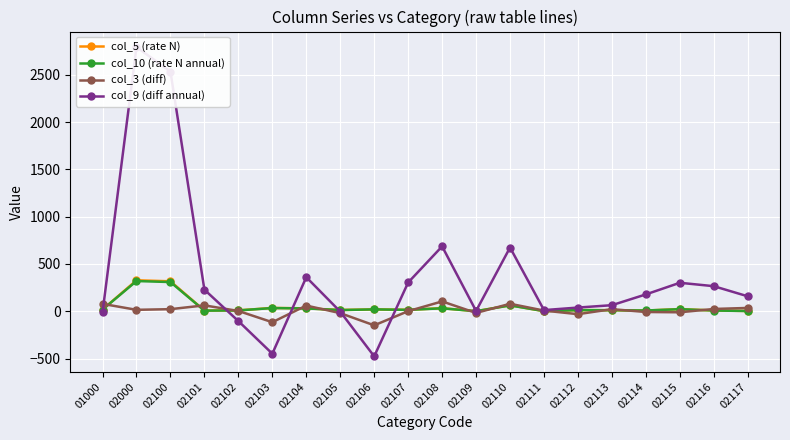

At 02112, list the series in order from smallest to largest.

col_3 (diff), col_5 (rate N), col_10 (rate N annual), col_9 (diff annual)